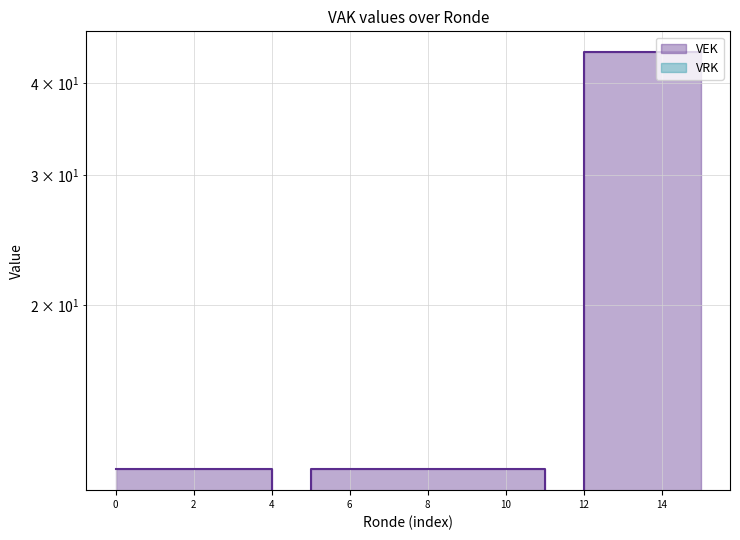

Does the chart display data point markers on the line(s)?

No